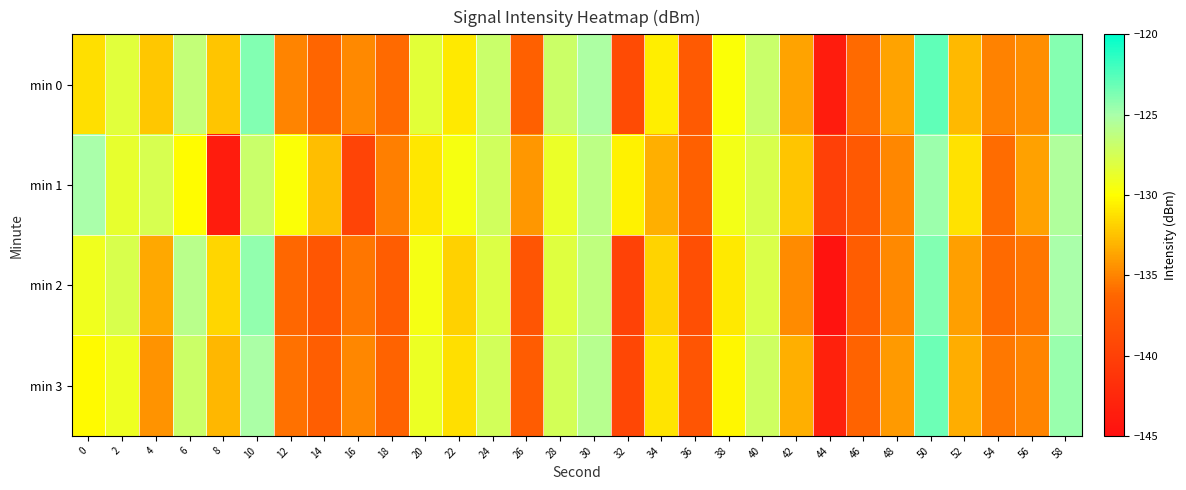

At which category is the sum across all series the highest?

50